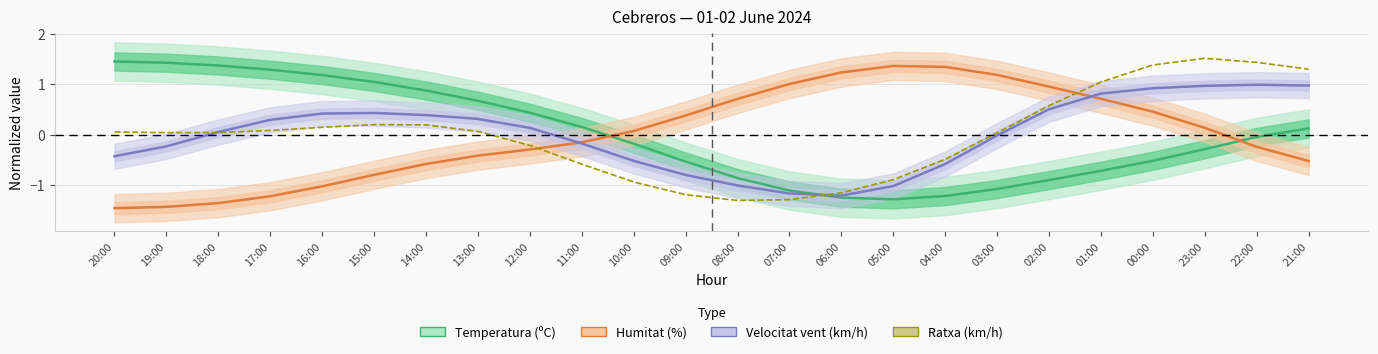

What are all the series names shown in the legend?

Temperatura (ºC), Humitat (%), Velocitat vent (km/h), Ratxa (km/h)